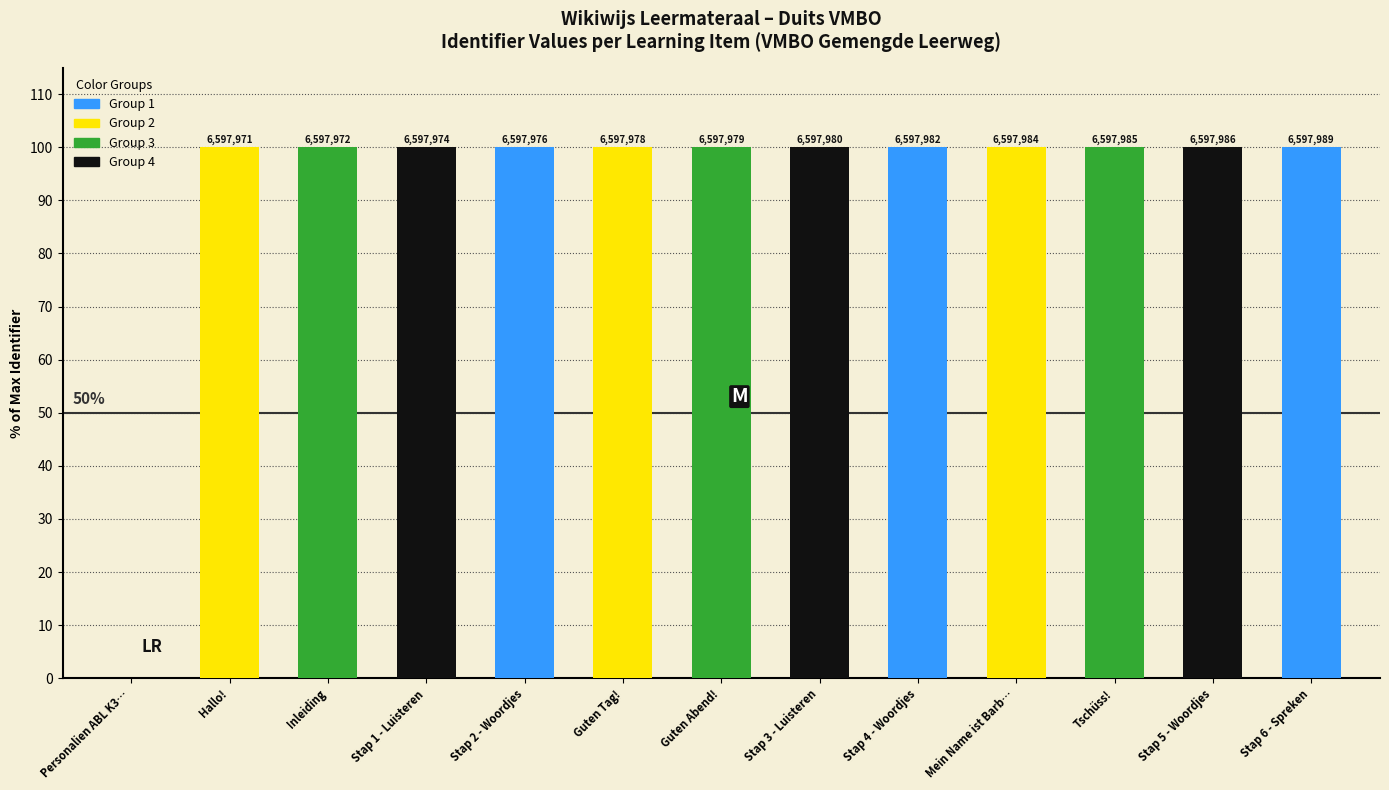

Is it true that the value at Tschüss! is 100.0?

True